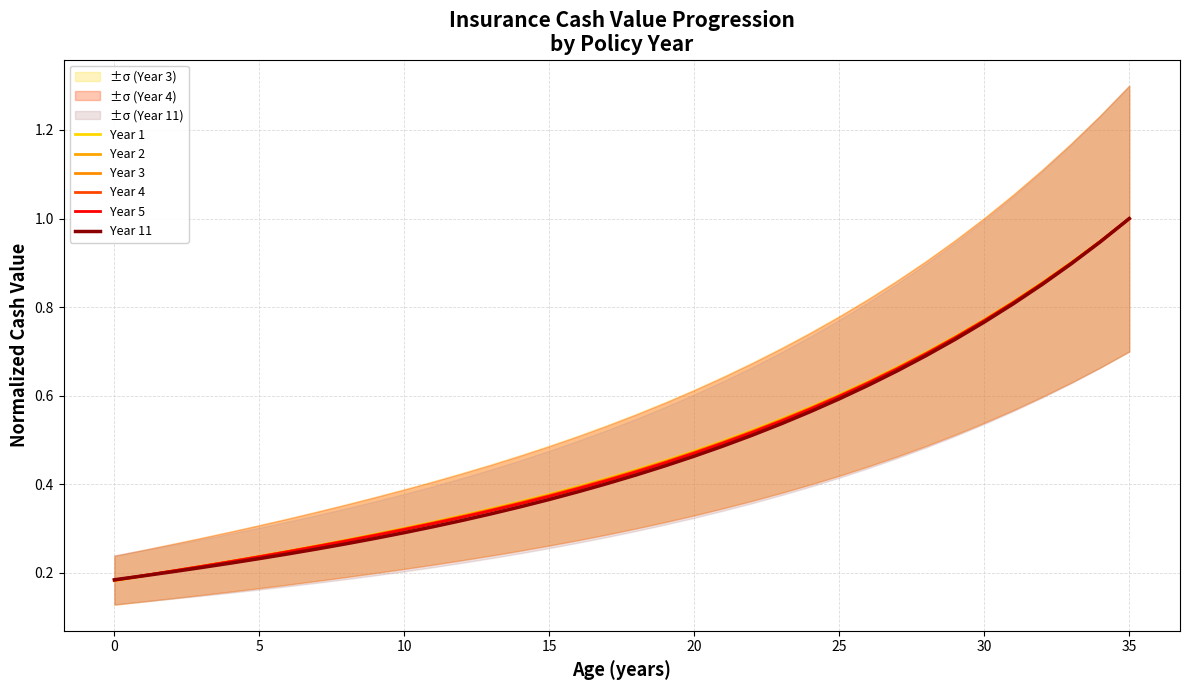

Which series changed the most between 35 and 10?

Year 1